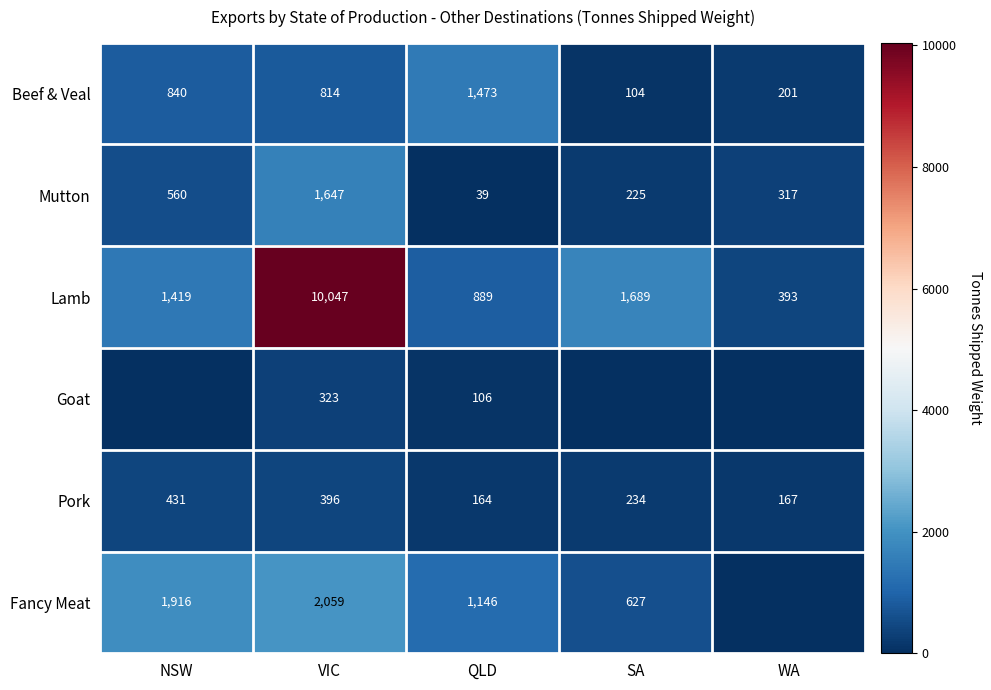

What is the difference between the maximum and minimum values in the Beef & Veal series?

1369